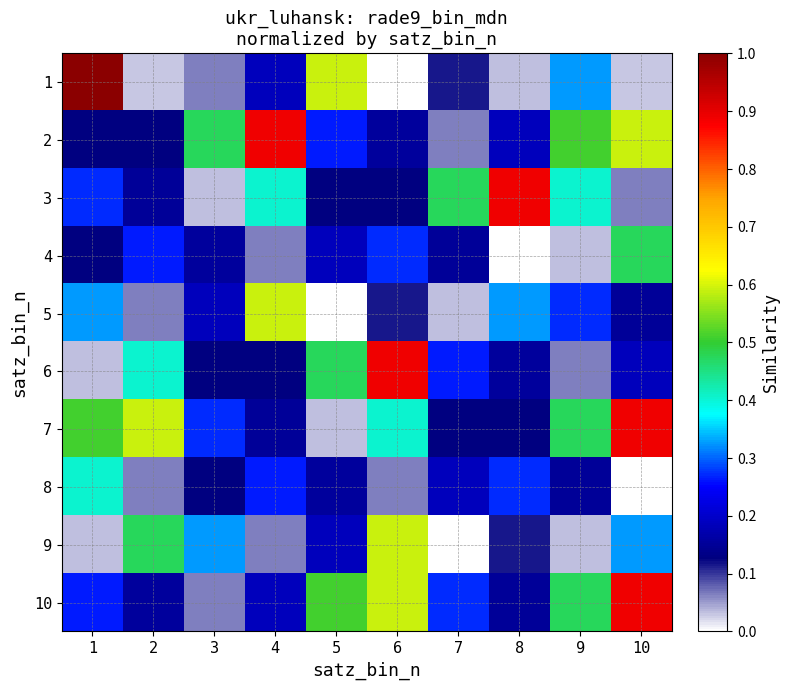

Which series has the largest range (max minus min)?

1